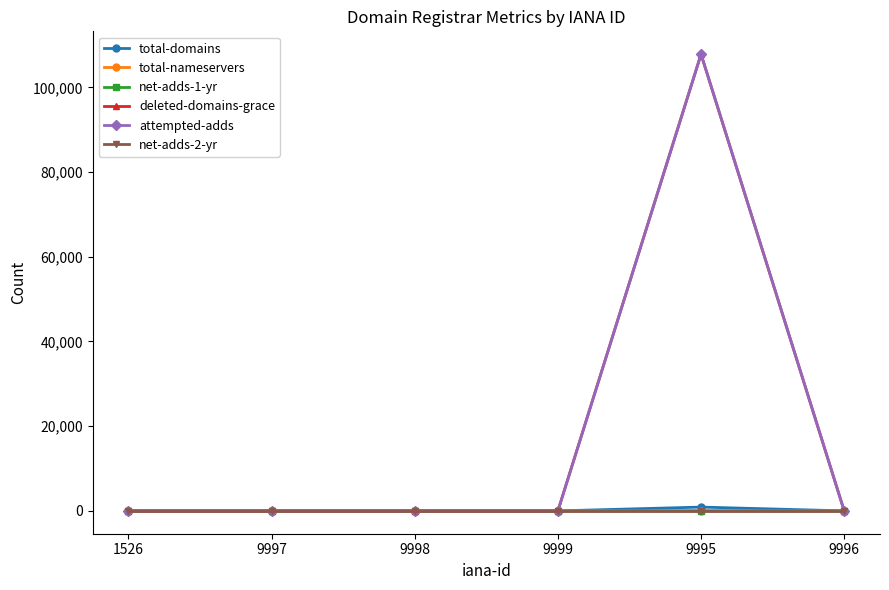

How many lines are shown in the chart?

6